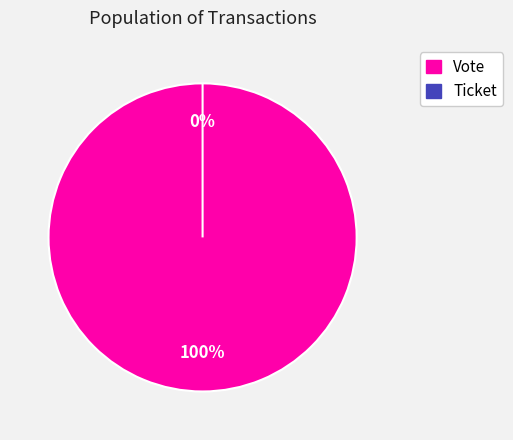

True or false: Ticket accounts for 8% of the total.

False